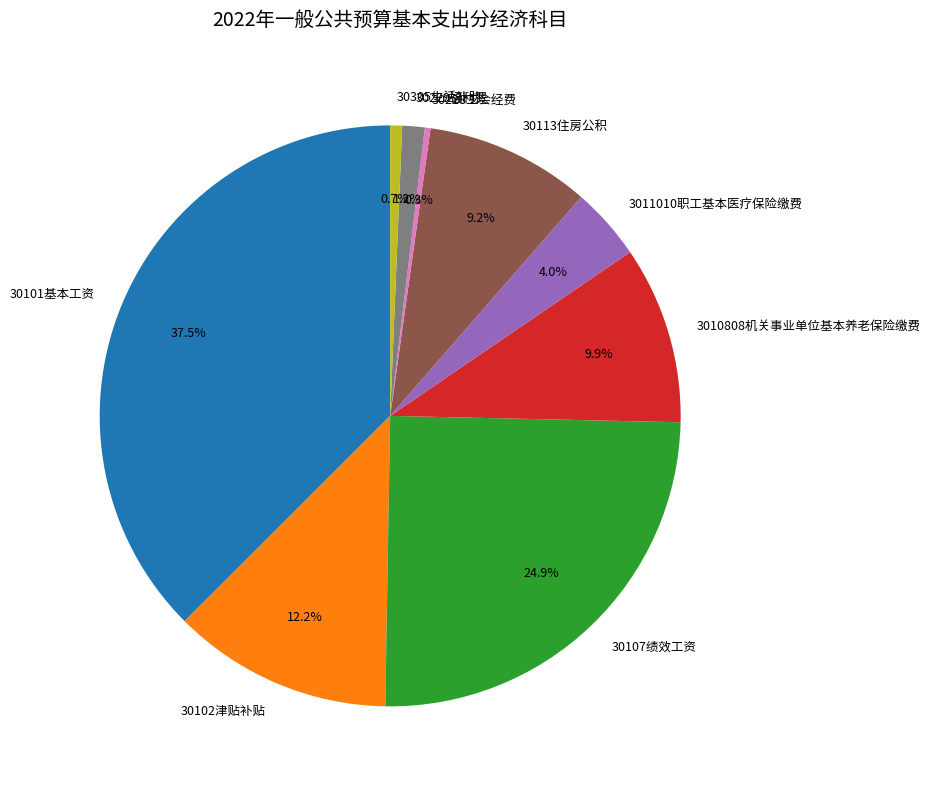

Do 30107绩效工资 and 30305生活补助 together represent more than half of the pie?

No